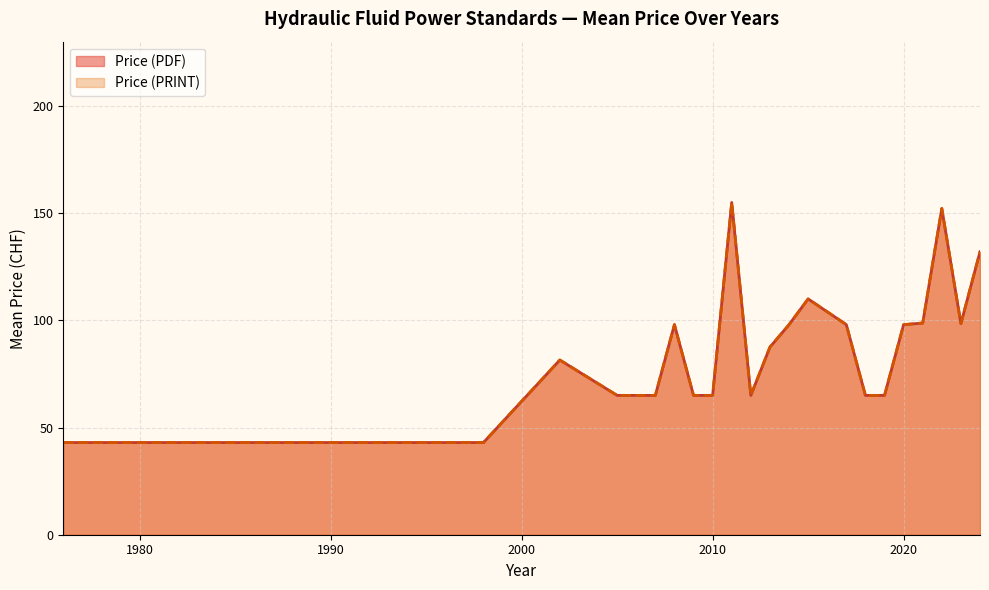

Between 1992 and 2019, which is larger?

2019